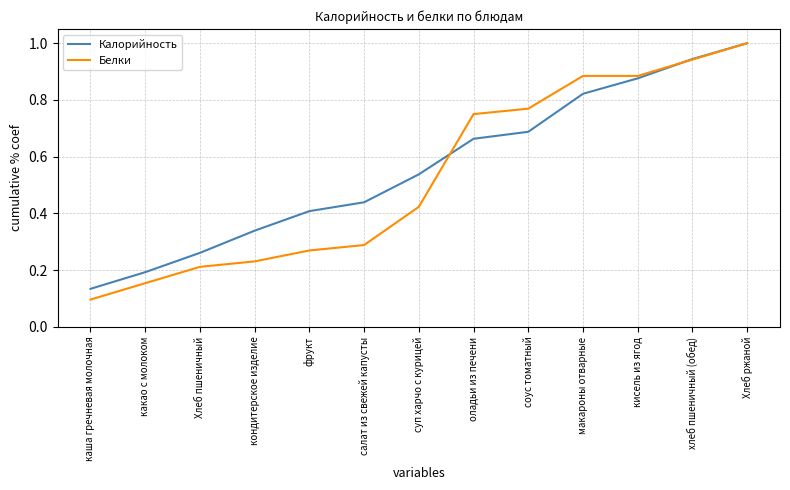

What is the sum of the Белки values at салат из свежей капусты and Хлеб ржаной?

1.3